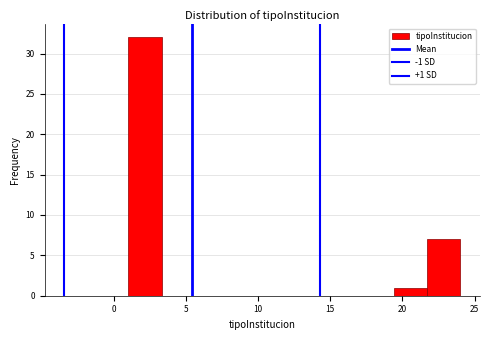

Which range on the x-axis has the tallest bar?

1.0 to 3.3